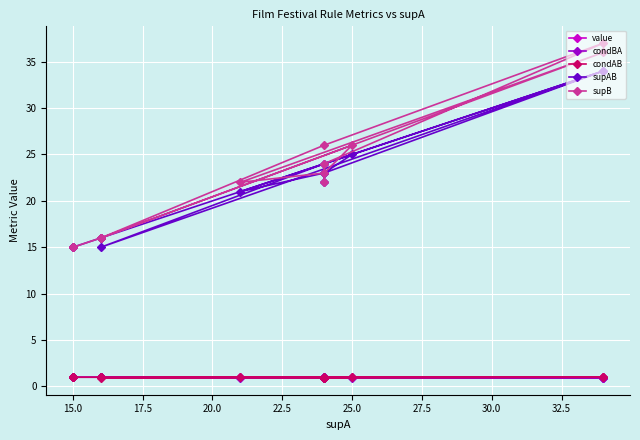

What are all the series names shown in the legend?

value, condBA, condAB, supAB, supB